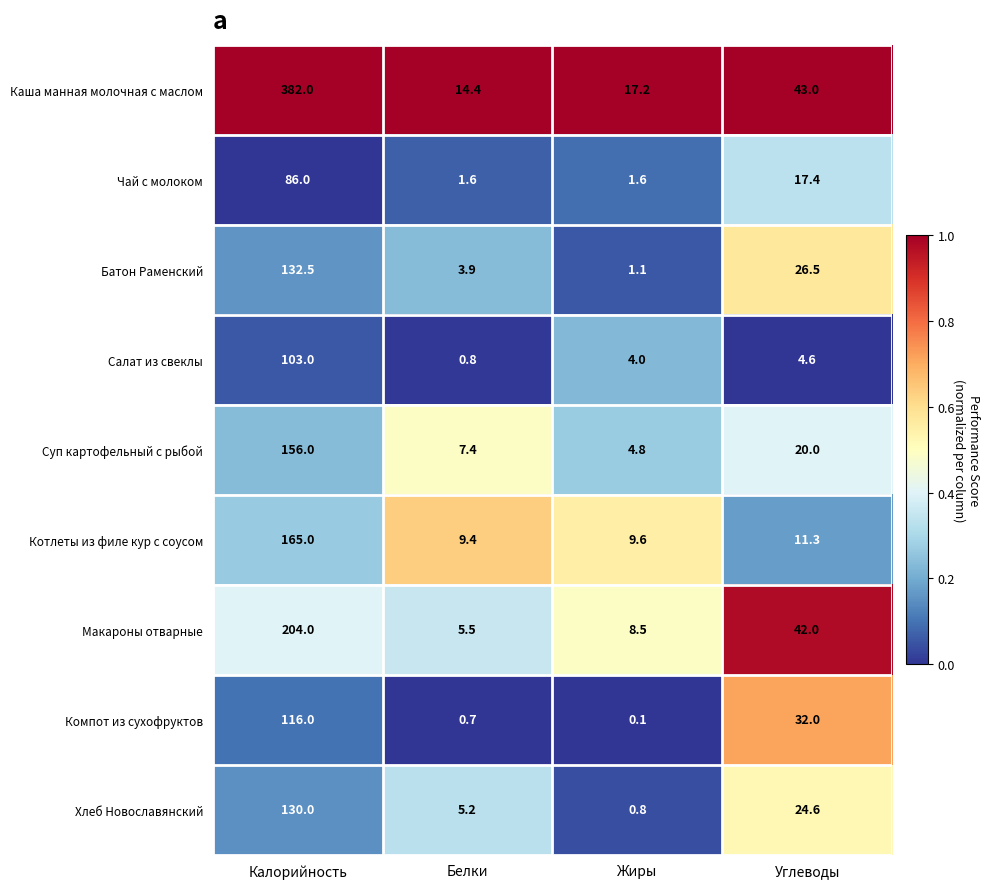

At which category is the sum across all series the highest?

Калорийность